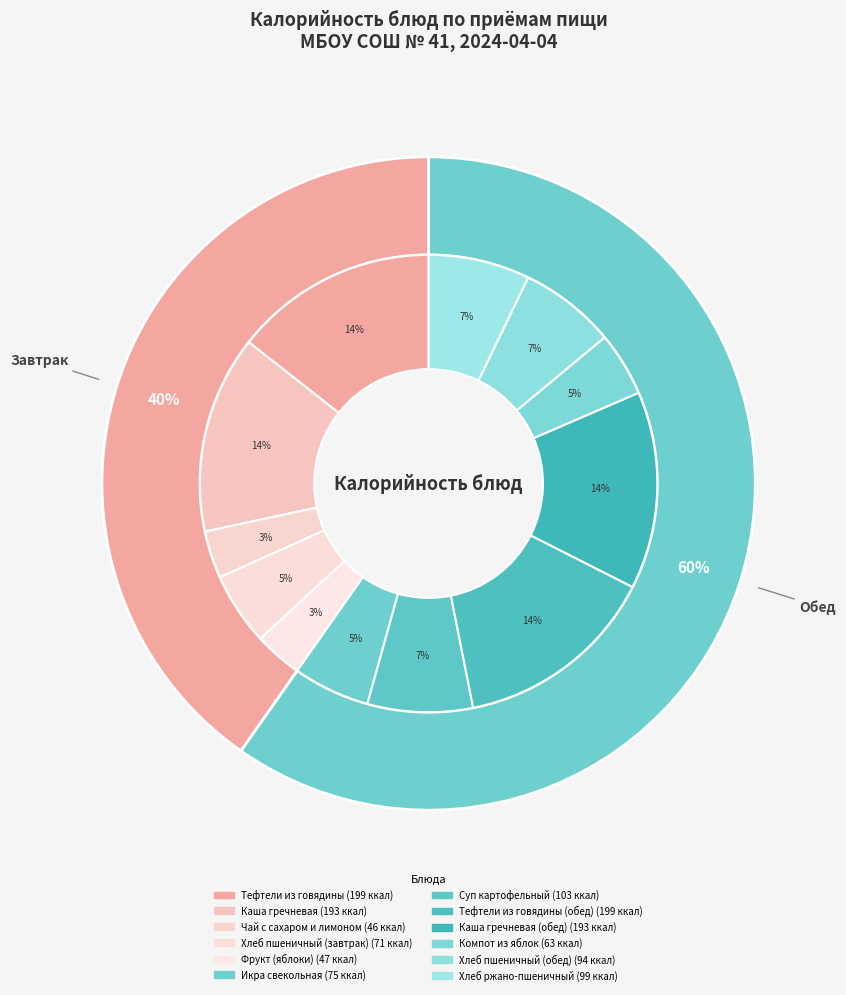

What portion of the pie excludes Каша гречневая (обед)?

86.0%